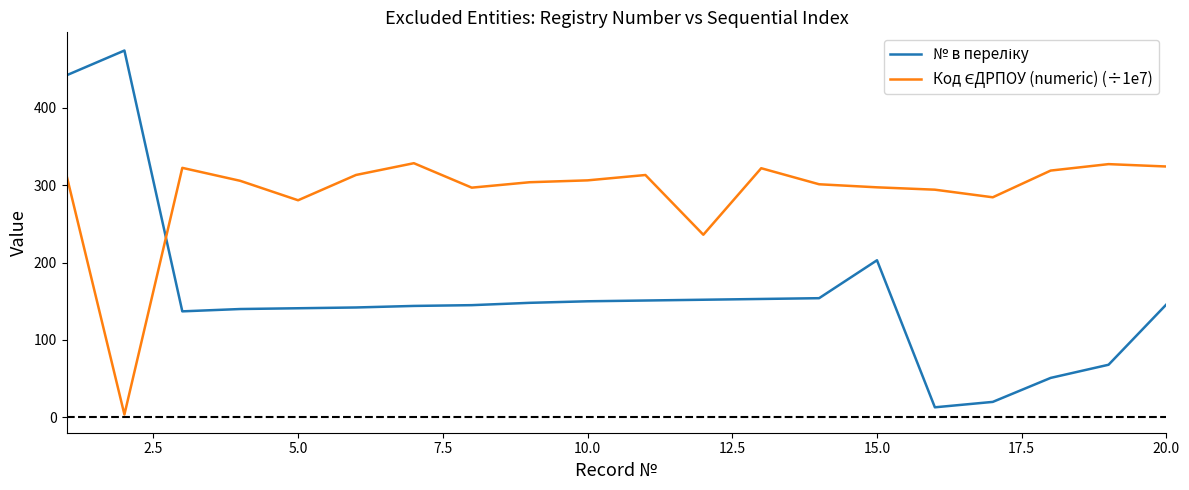

What is the minimum value shown in the chart?

3.7